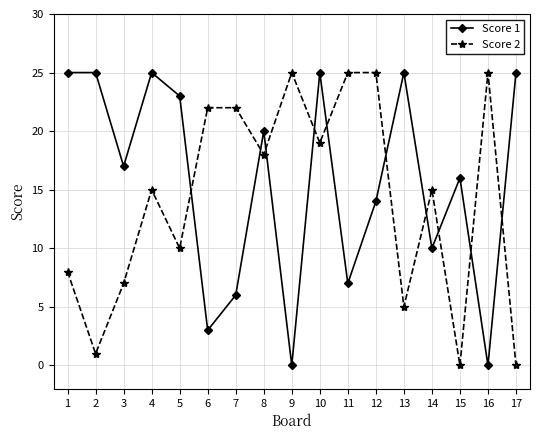

How many series are shown in this chart?

2